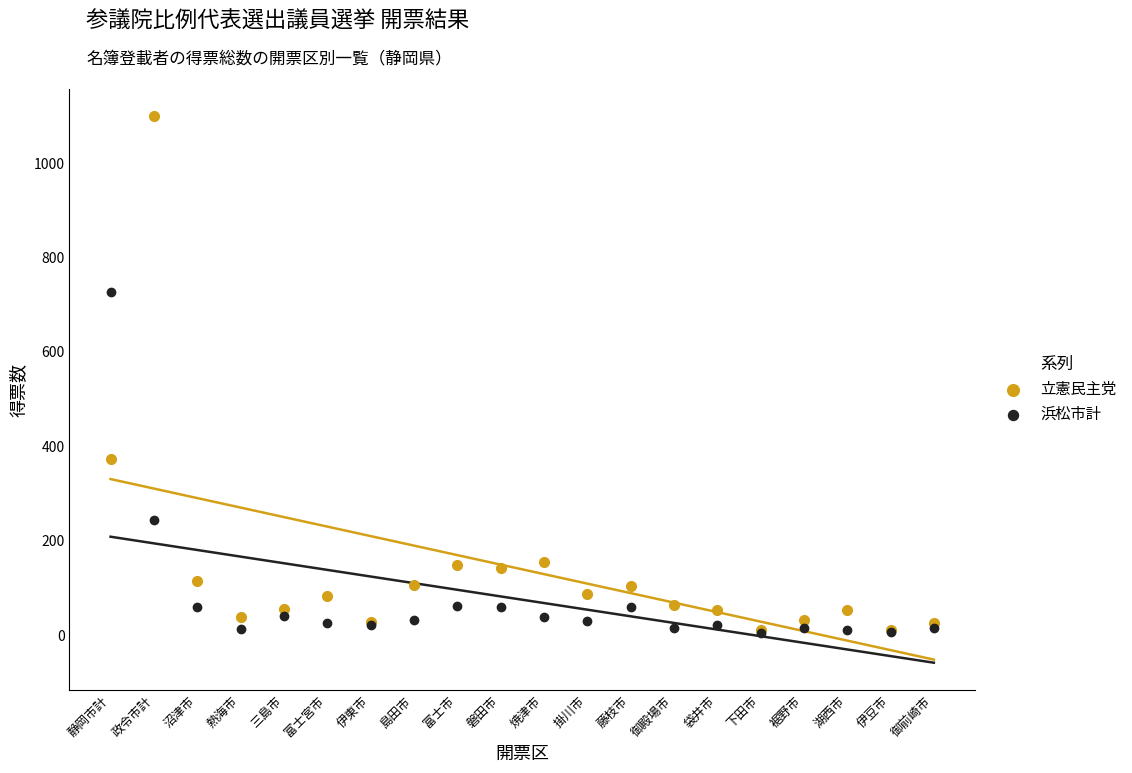

Which series reaches the minimum Y coordinate?

浜松市計